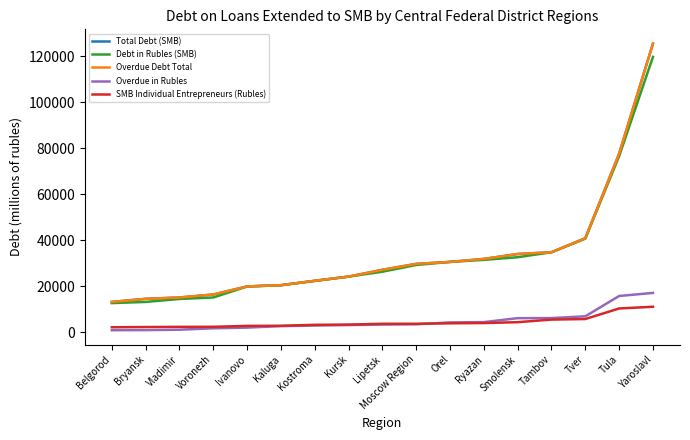

What is the label of the 5th point from the right?

Smolensk